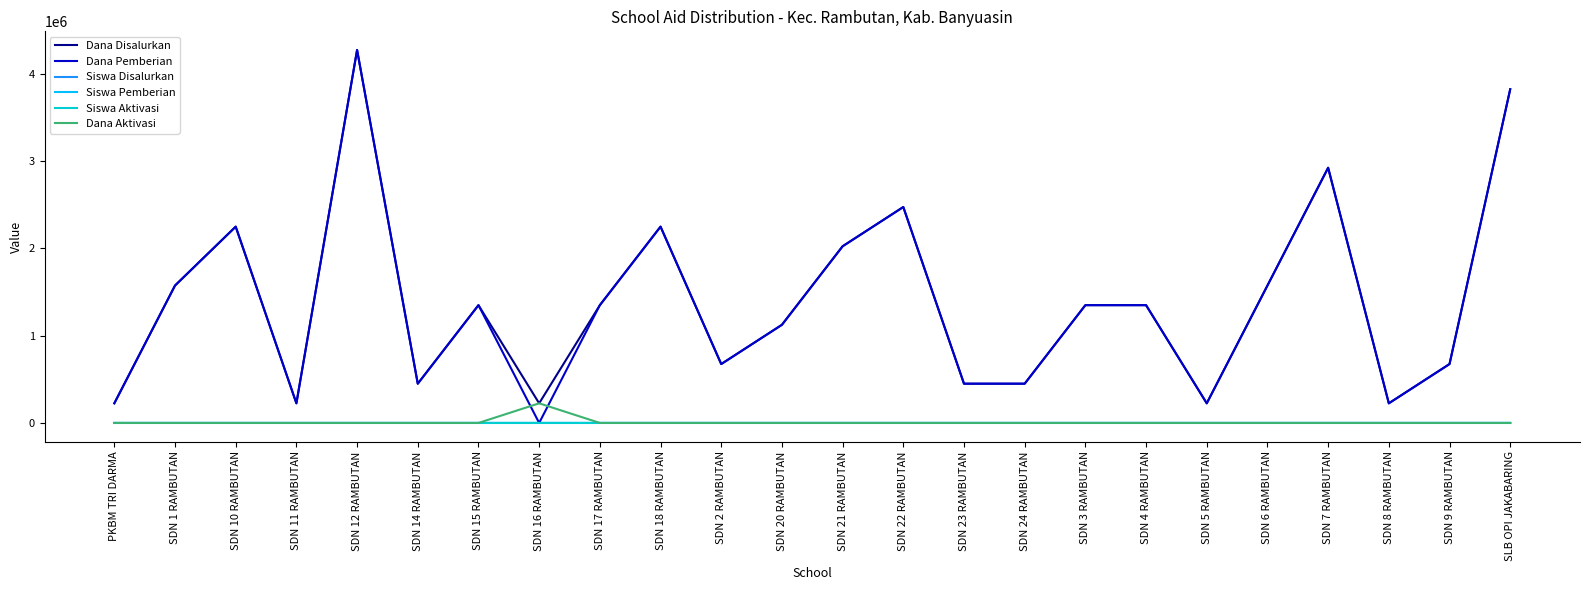

True or false: Dana Disalurkan and Siswa Aktivasi intersect in this chart.

False